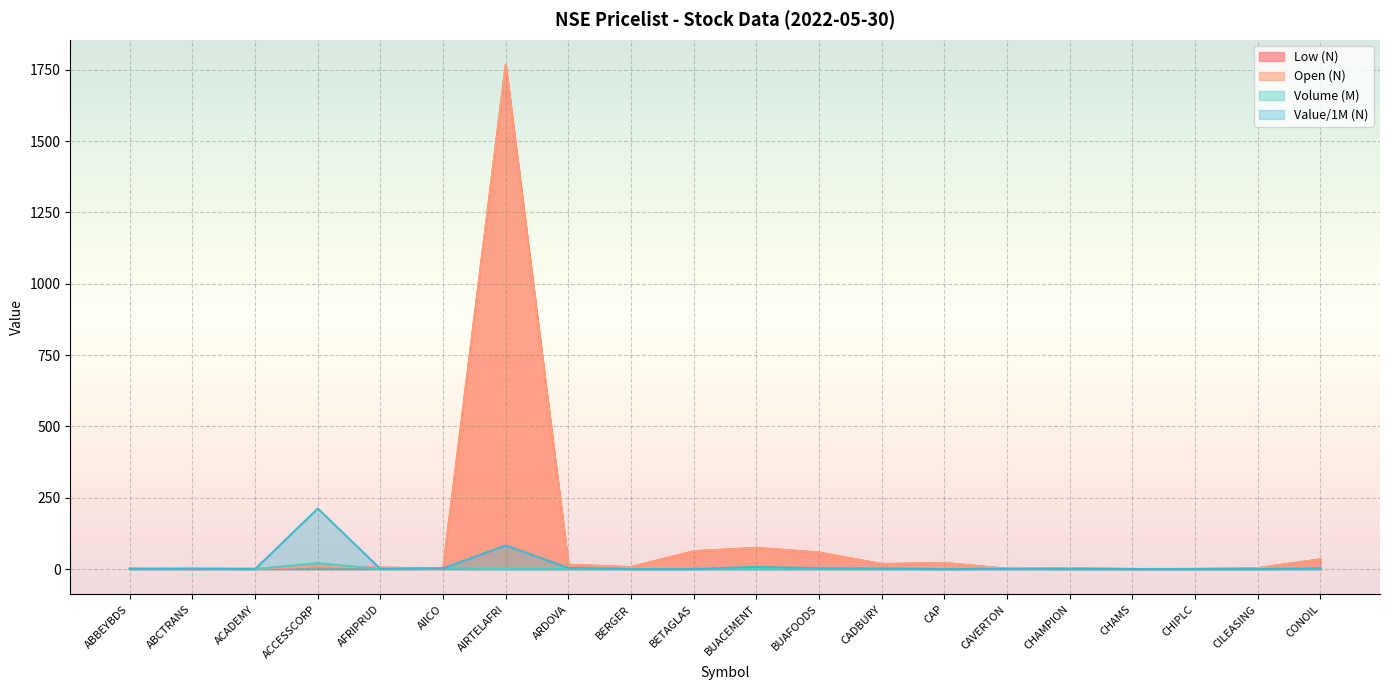

Which category has the highest value in the Value (N) series?

ACCESSCORP